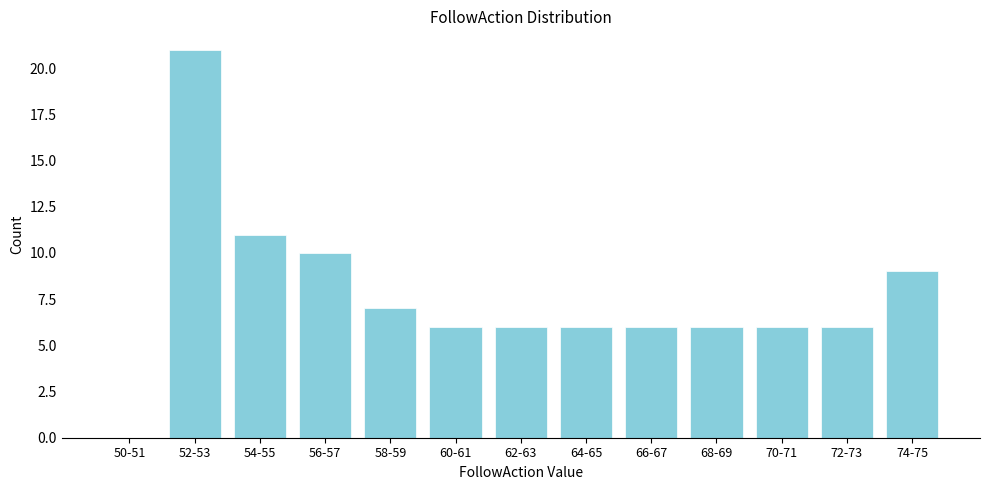

Reading right to left, list all the values displayed in this chart.

74-75=9	72-73=6	70-71=6	68-69=6	66-67=6	64-65=6	62-63=6	60-61=6	58-59=7	56-57=10	54-55=11	52-53=21	50-51=0